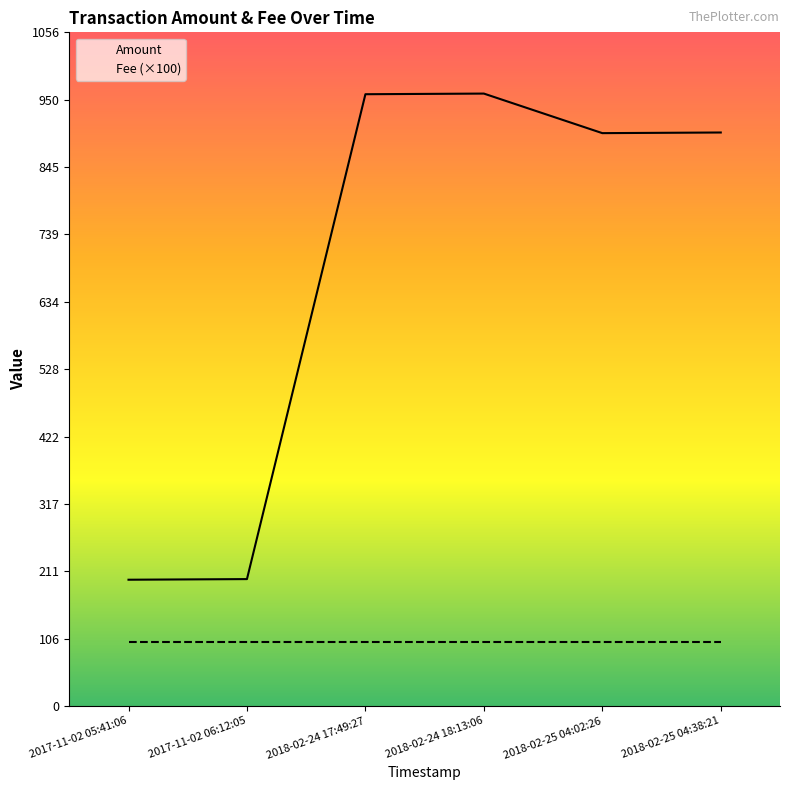

What is the lowest value of the Fee (×100) series?

100